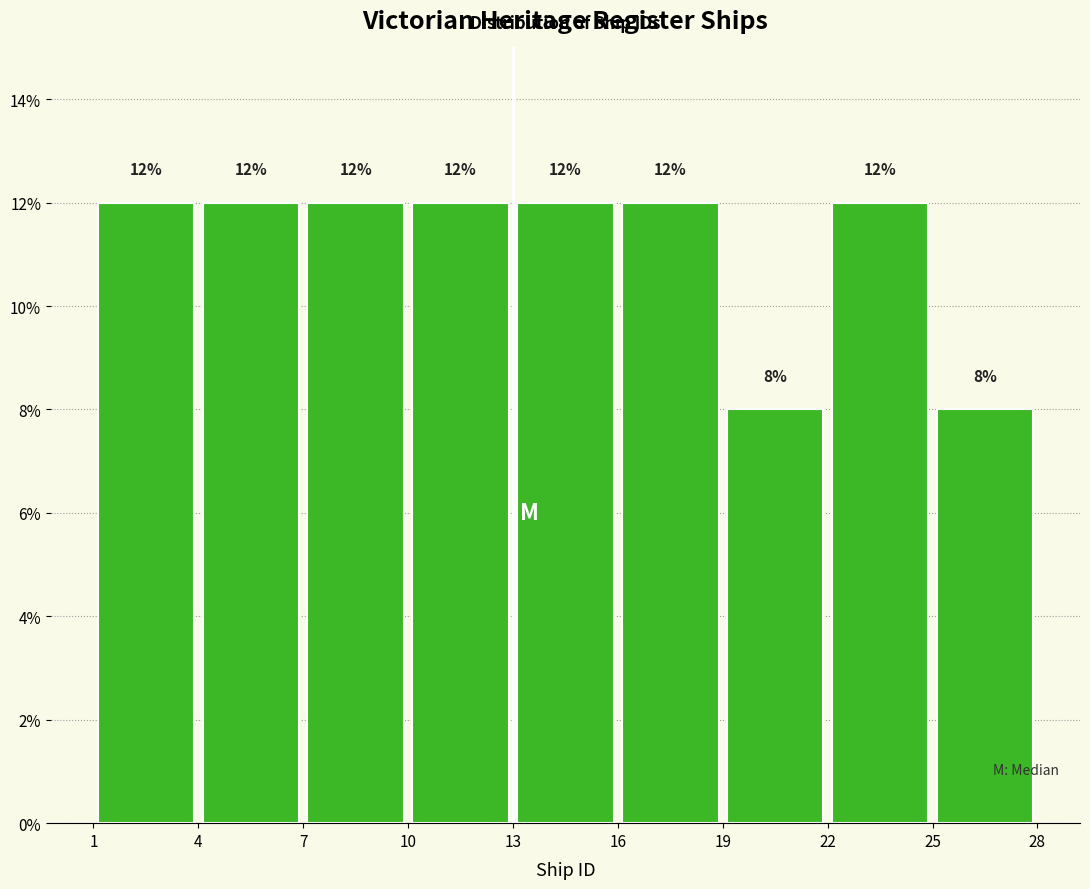

Reading left to right, list every bar in this chart as the range it spans on the x-axis followed by its height.

1 to 4: 12
4 to 7: 12
7 to 10: 12
10 to 13: 12
13 to 16: 12
16 to 19: 12
19 to 22: 8
22 to 25: 12
25 to 28: 8